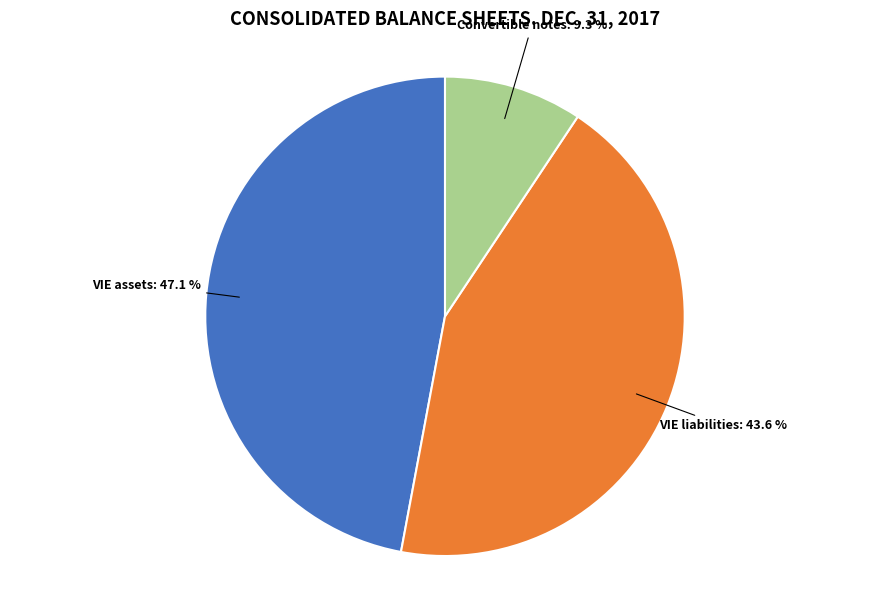

Is there a majority slice in this chart?

No